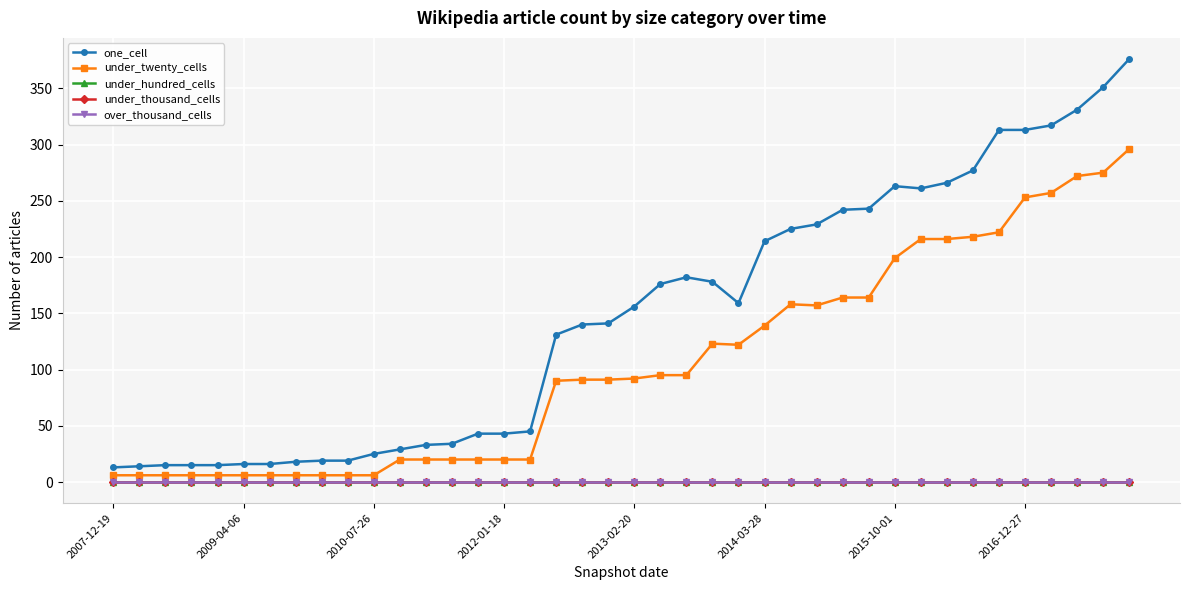

Is this an area chart (filled region under the line)?

No